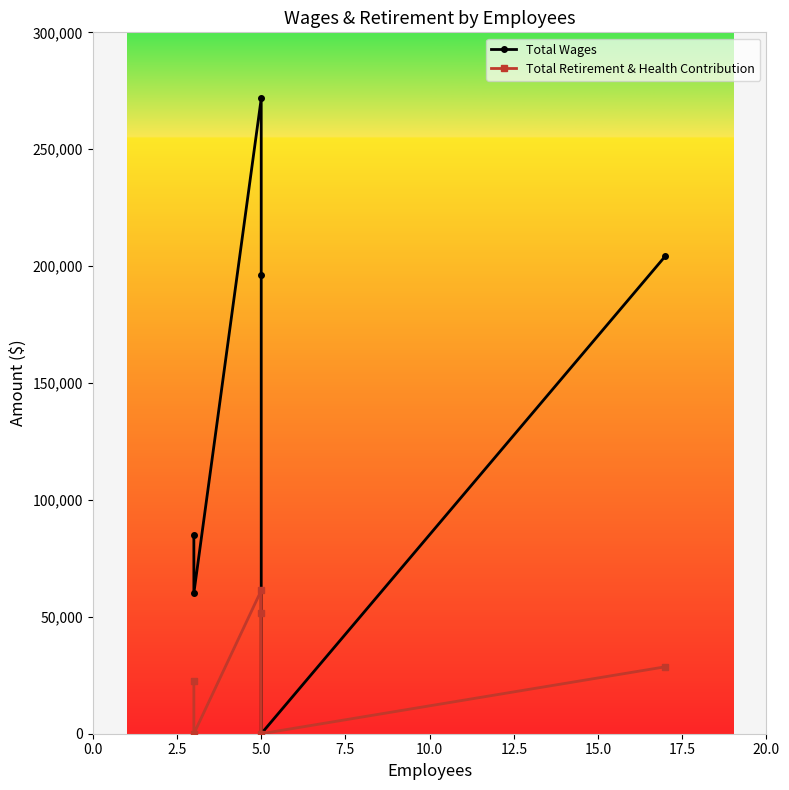

What is the difference between the maximum and minimum values in the Total Wages series?

271708